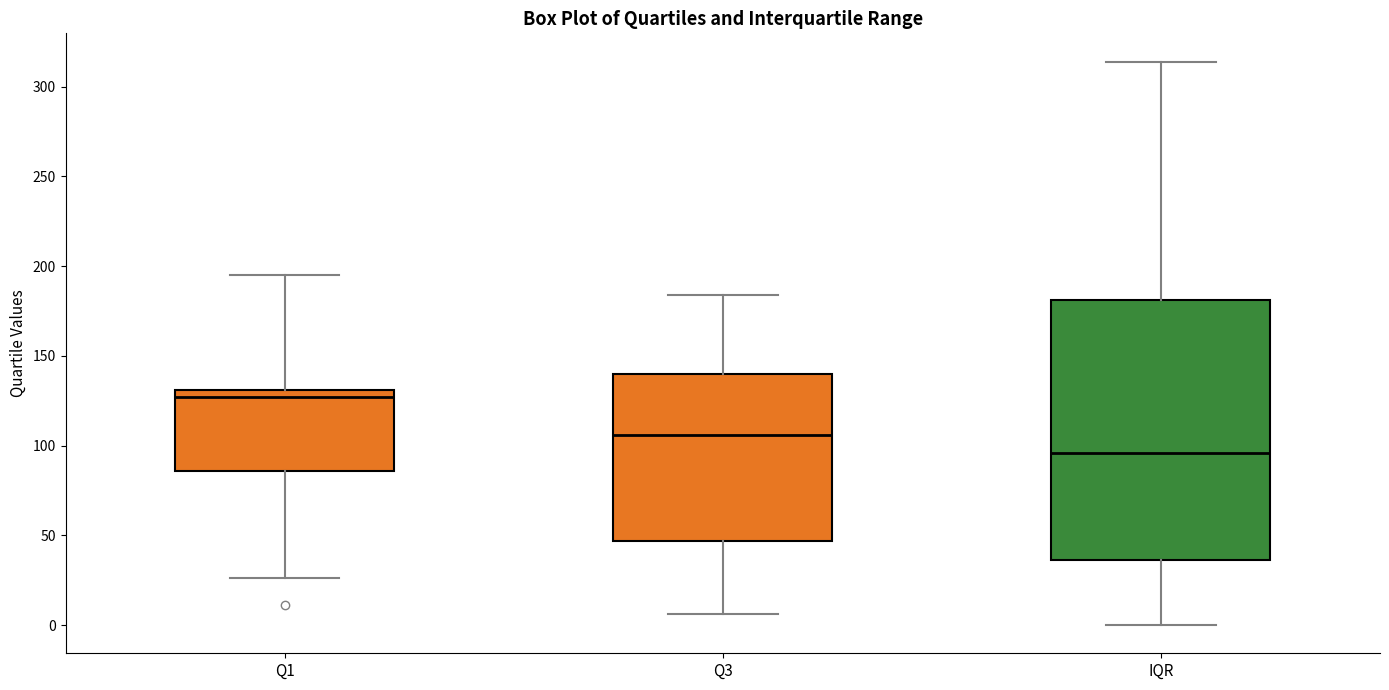

Comparing the boxes themselves (not the whiskers), which one is the tallest?

IQR